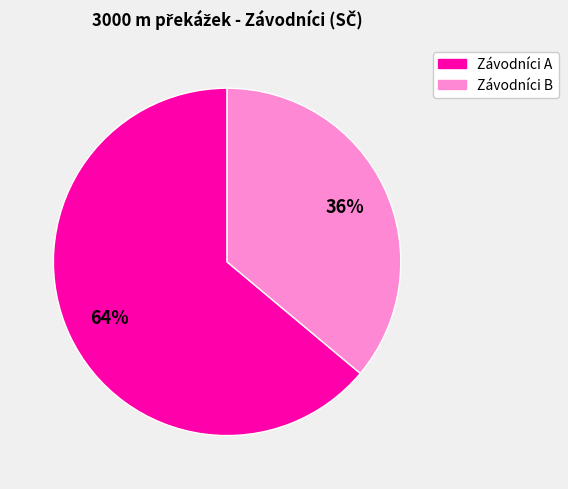

To the nearest percent, what is the difference between the largest and smallest slice percentages?

28%